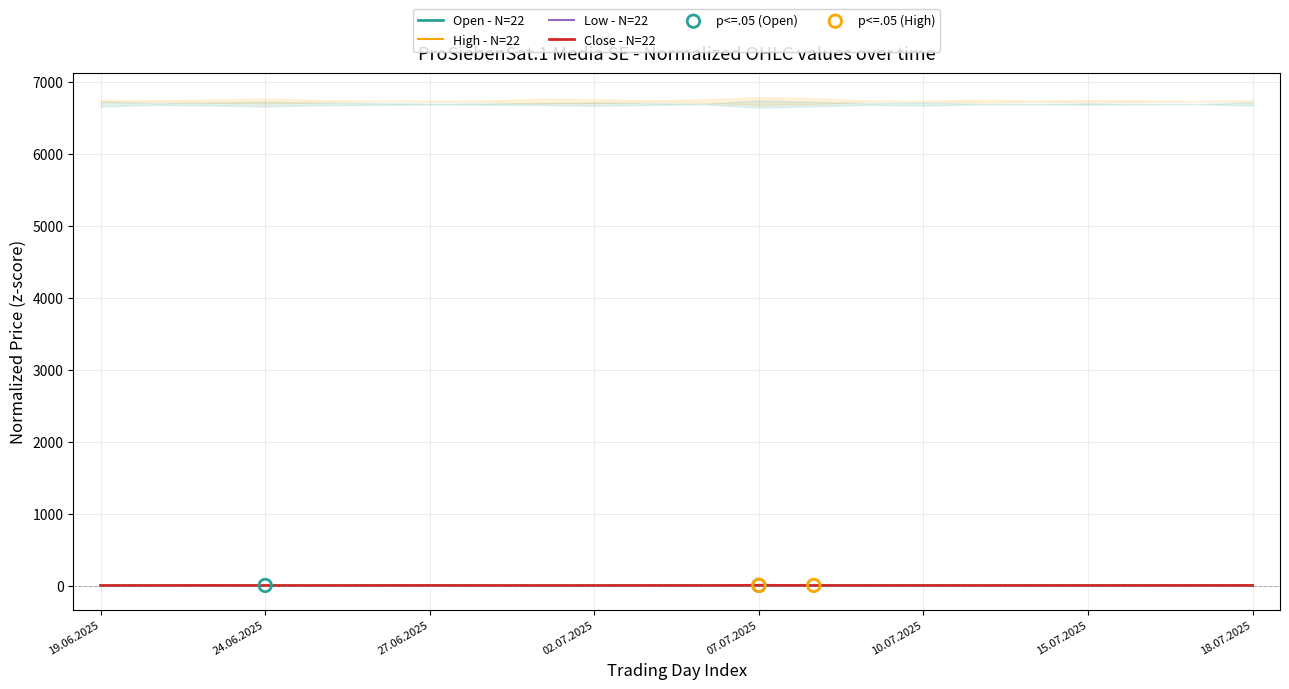

Is it true that Open - N=22 equals 0.4 at 27.06.2025?

True